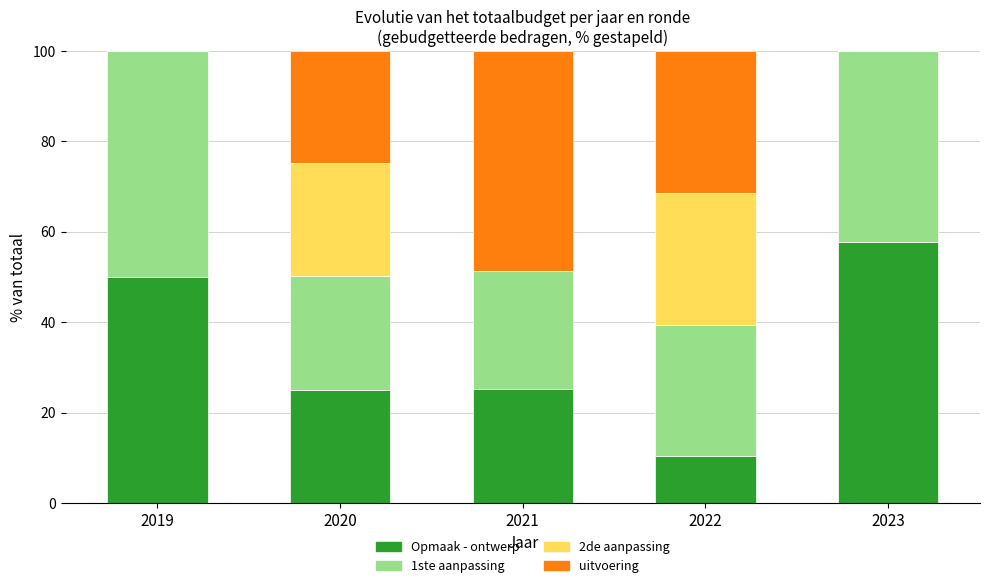

Is it true that Opmaak - ontwerp equals 50.1 at 2019?

True